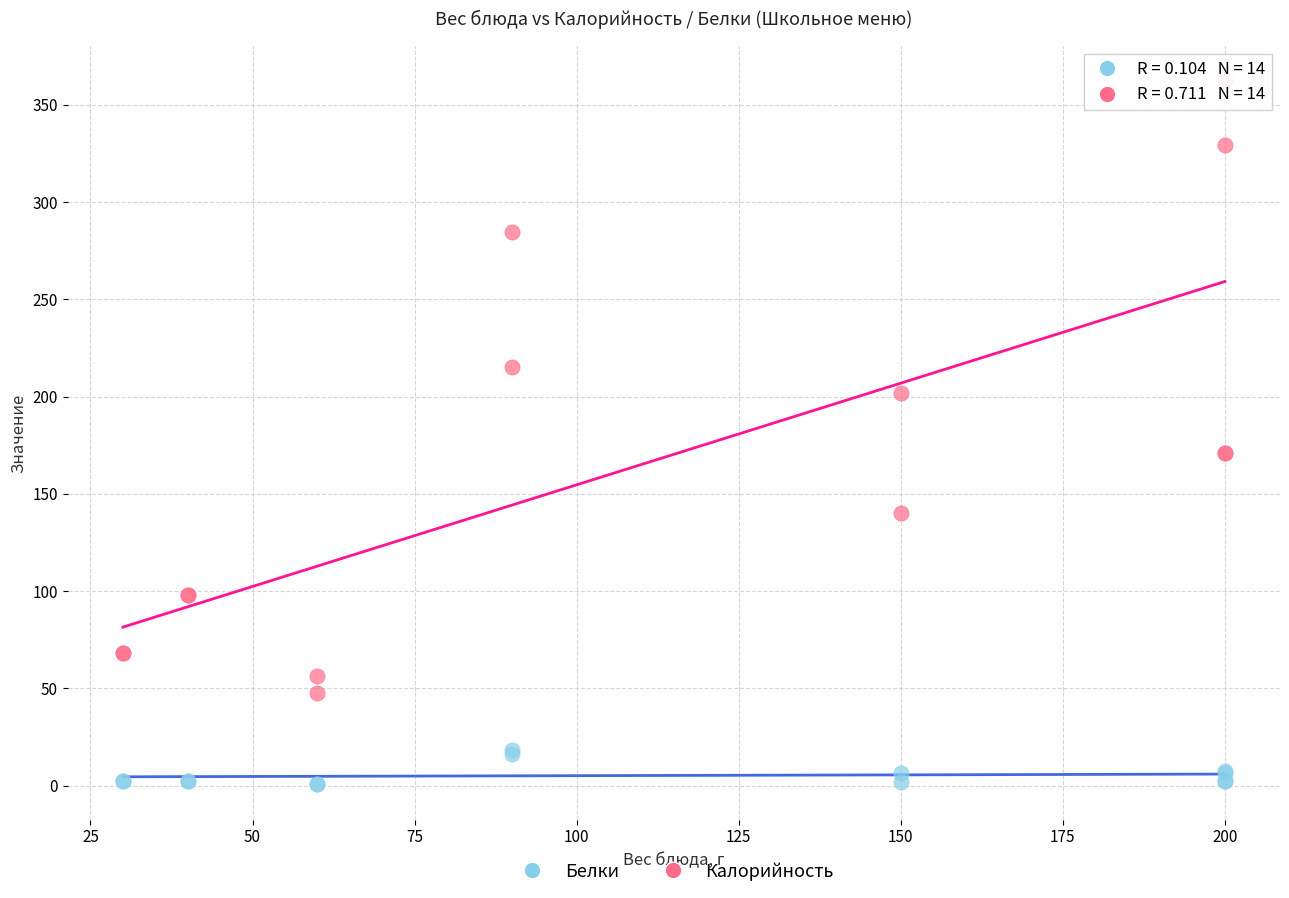

Which series contains the lowest Y value?

Белки